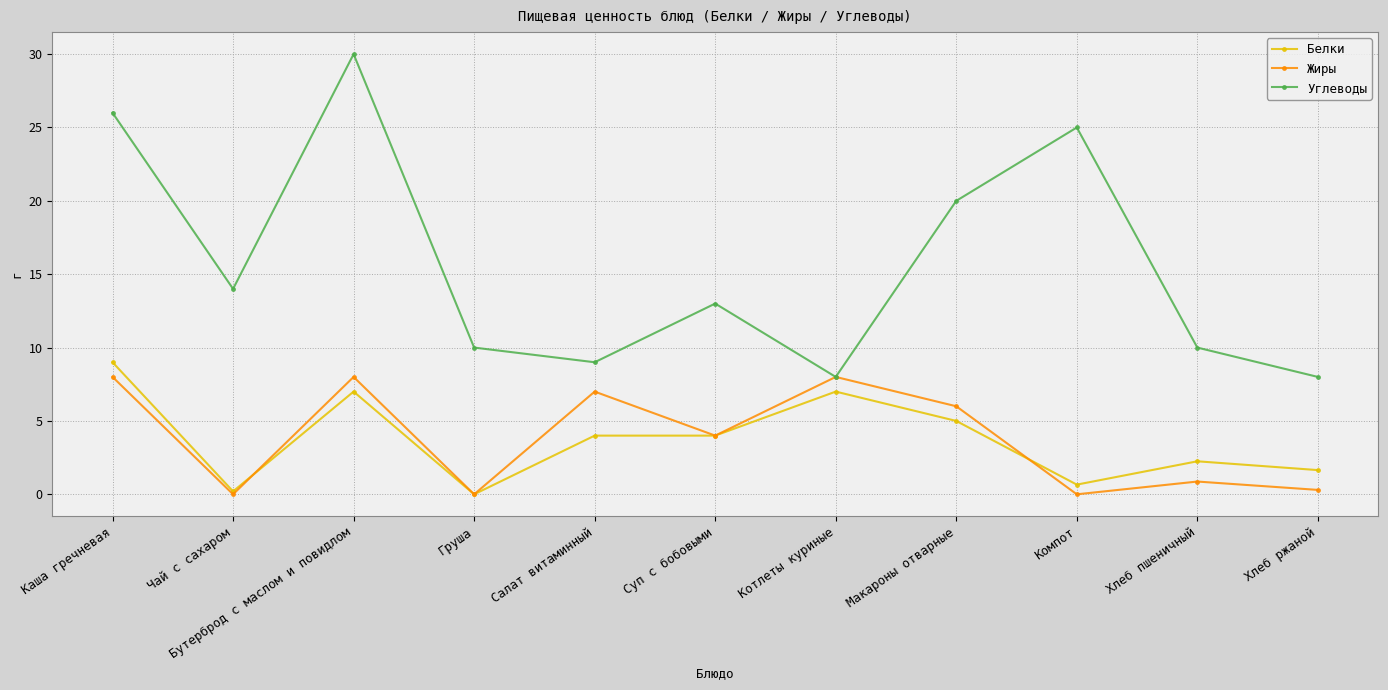

What is the sum of the Белки values at Суп с бобовыми and Салат витаминный?

8.0